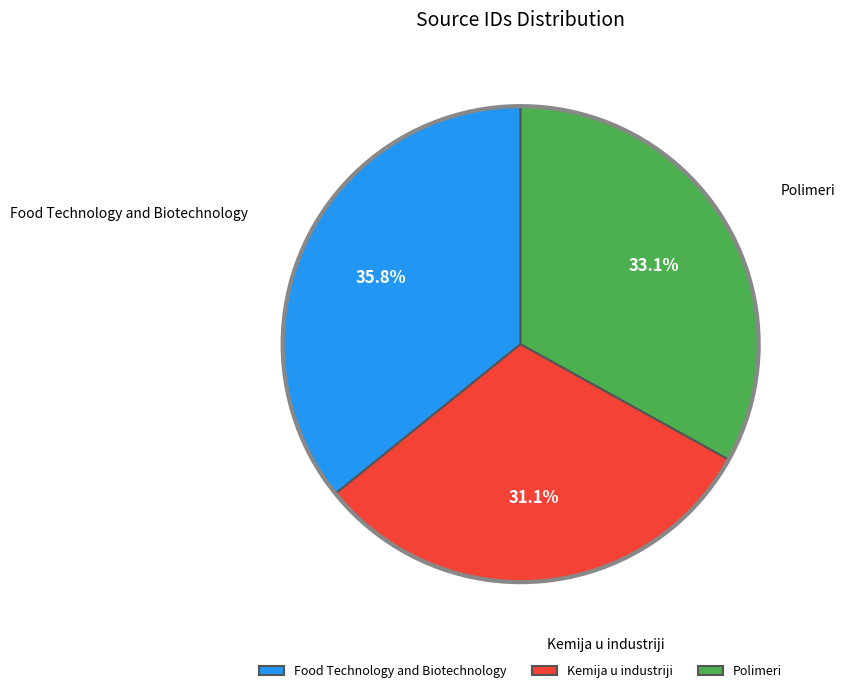

To the nearest percent, what portion does Kemija u industriji represent?

31%